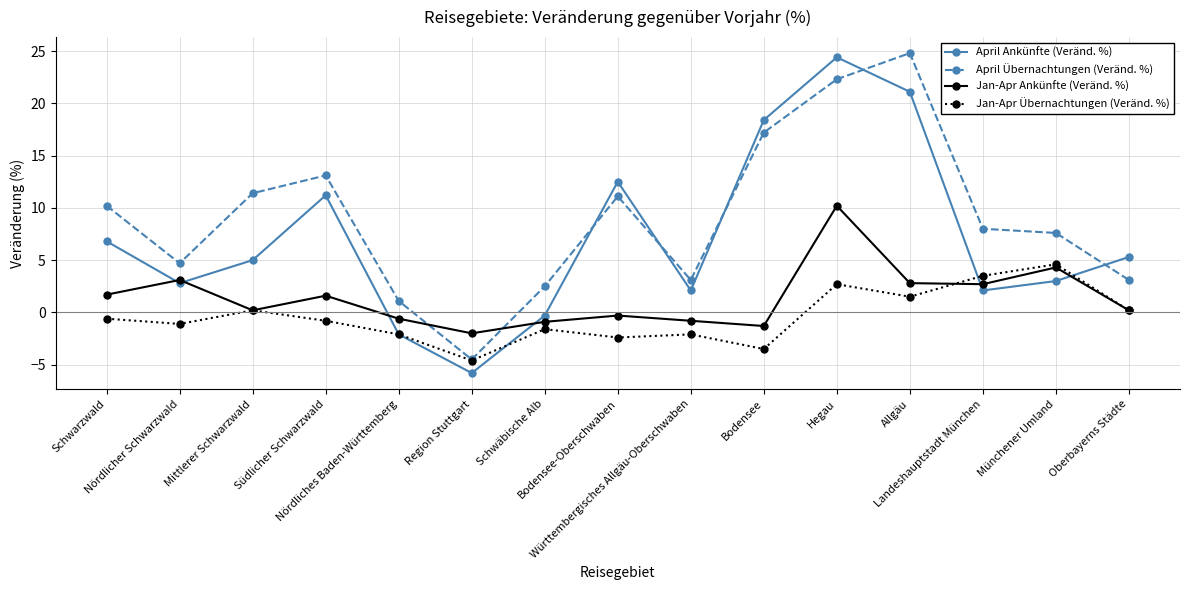

What is the average value of the April Ankünfte (Veränd. %) series?

7.1